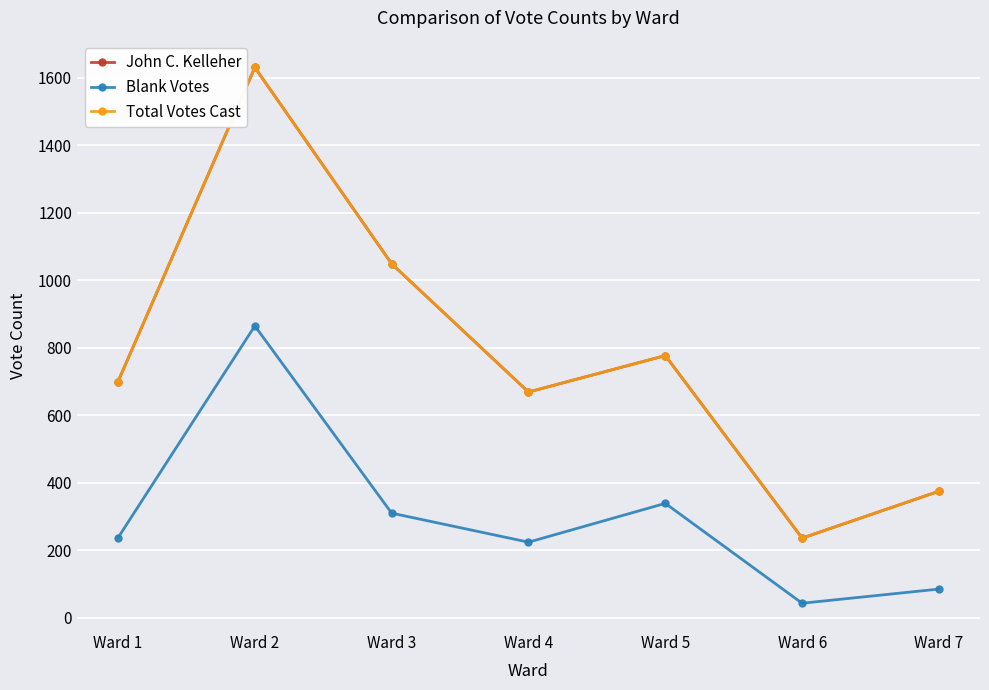

What is the smallest value displayed?

43